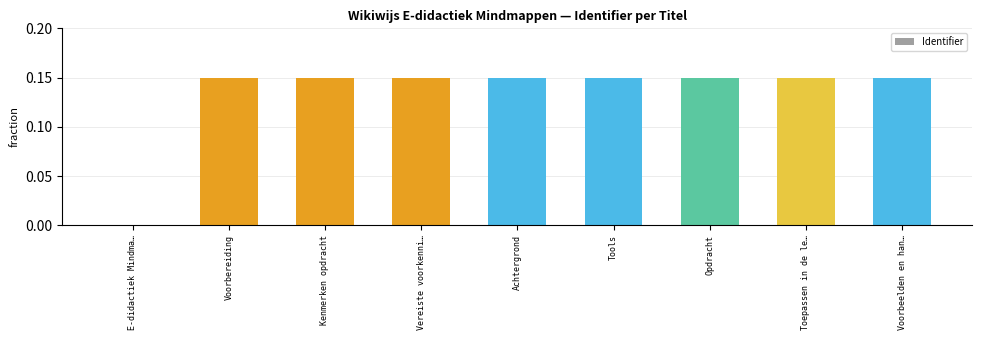

The chart shows a value of 0.3 at Opdracht. True or false?

False